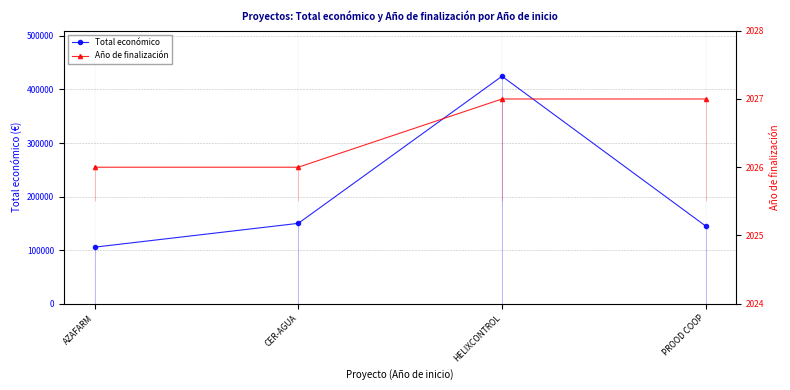

Which series has the widest spread of values?

Total económico